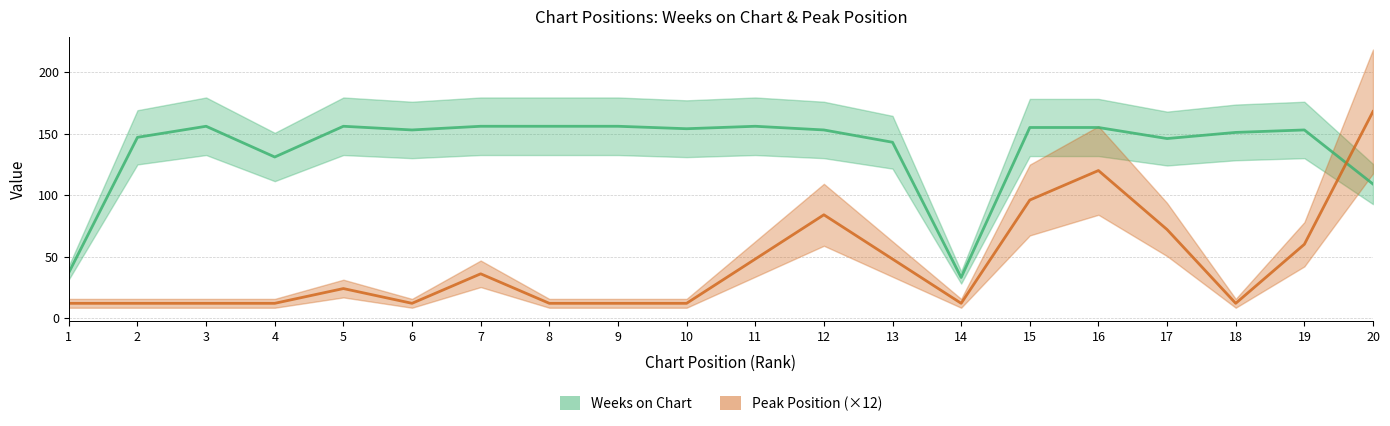

Does the chart have visible grid lines?

Yes